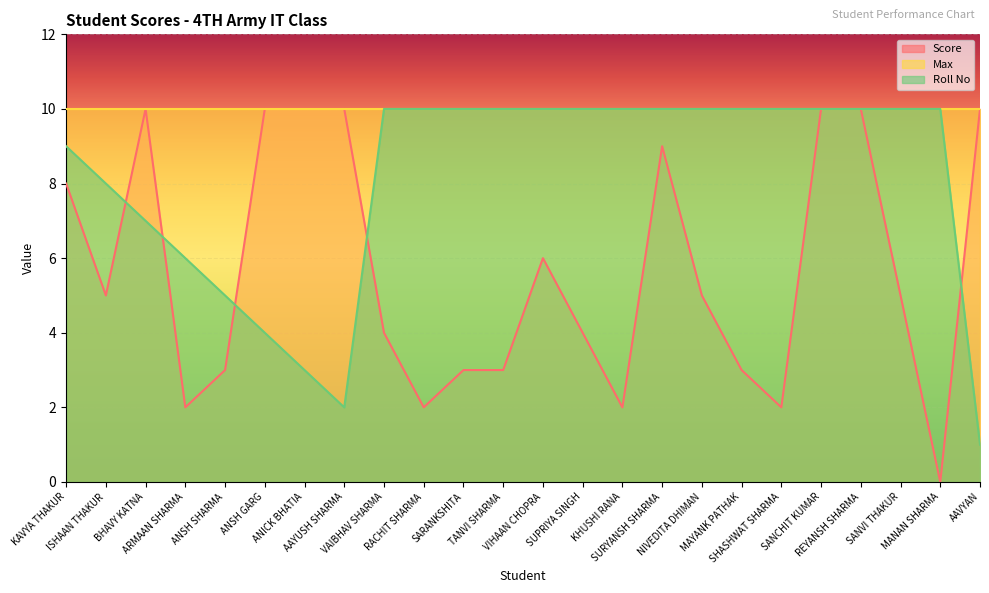

Is the value of Score at ANSH GARG greater than the value of Roll No at NIVEDITA DHIMAN?

No